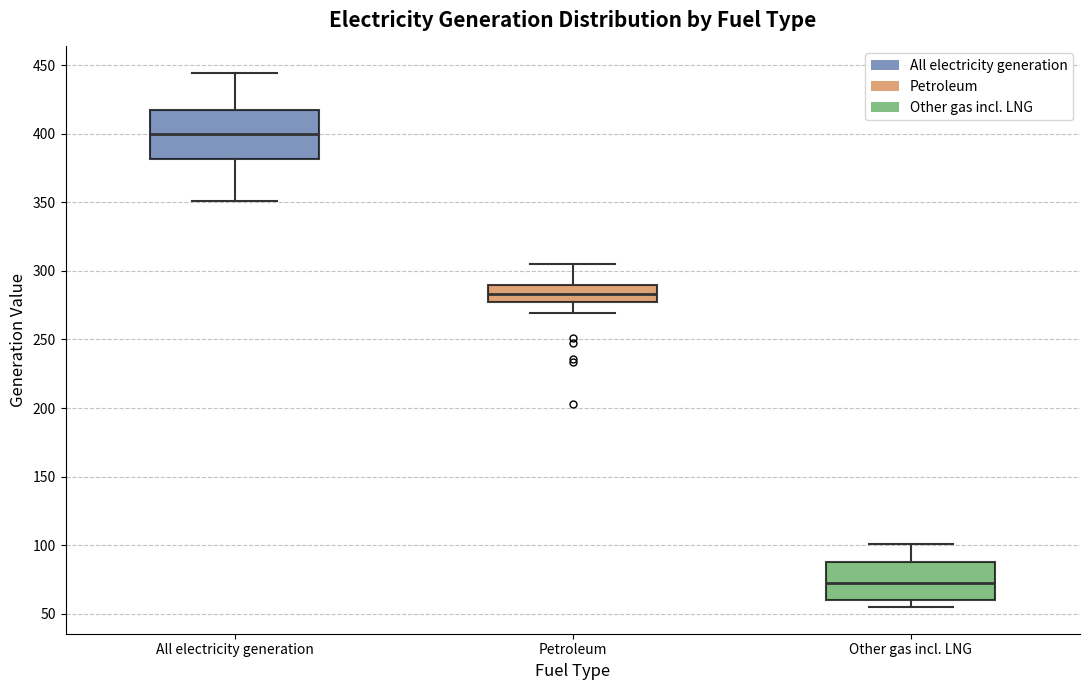

Which box has the lowest median line?

Other gas incl. LNG